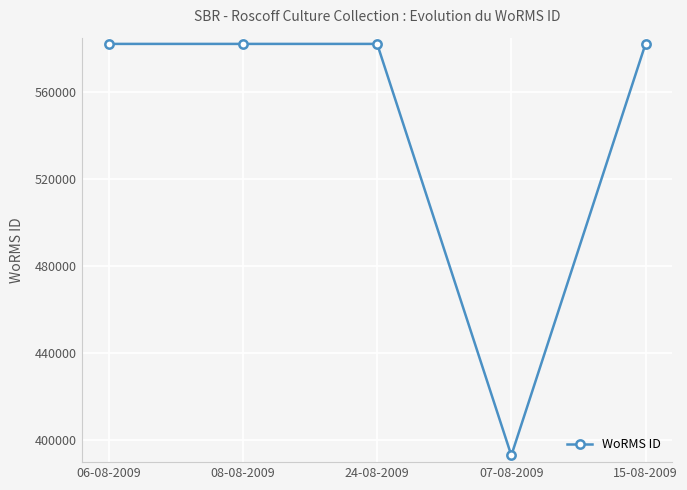

Reading left to right, what are all the values shown in this chart?

582135	582135	582135	393087	582135